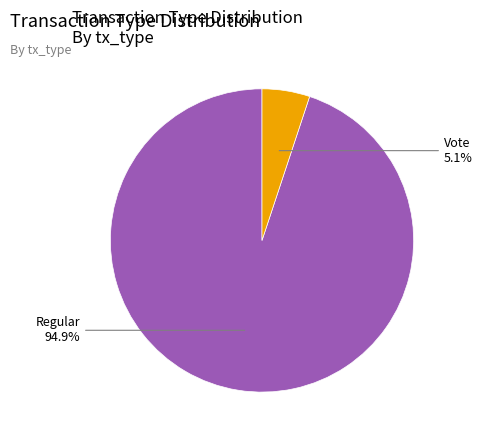

Does any single category account for the majority?

Yes